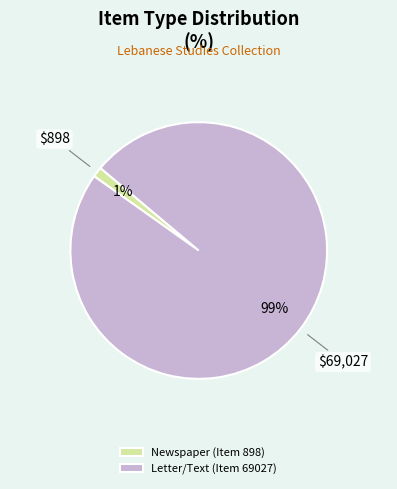

Which has a higher value, Newspaper (Item 898) or Letter/Text (Item 69027)?

Letter/Text (Item 69027)